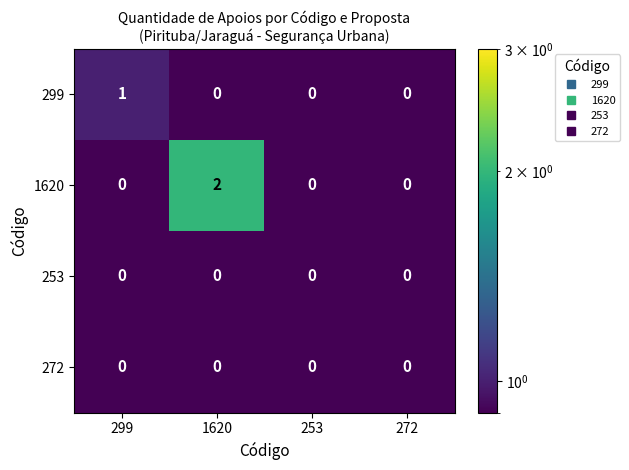

Between 1620 and 272, which series saw the biggest shift?

1620